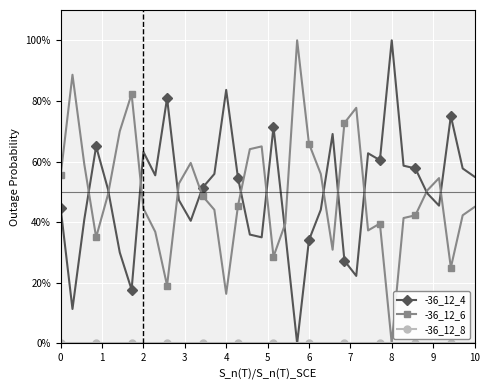

At how many categories does at least one series exceed 6?

36